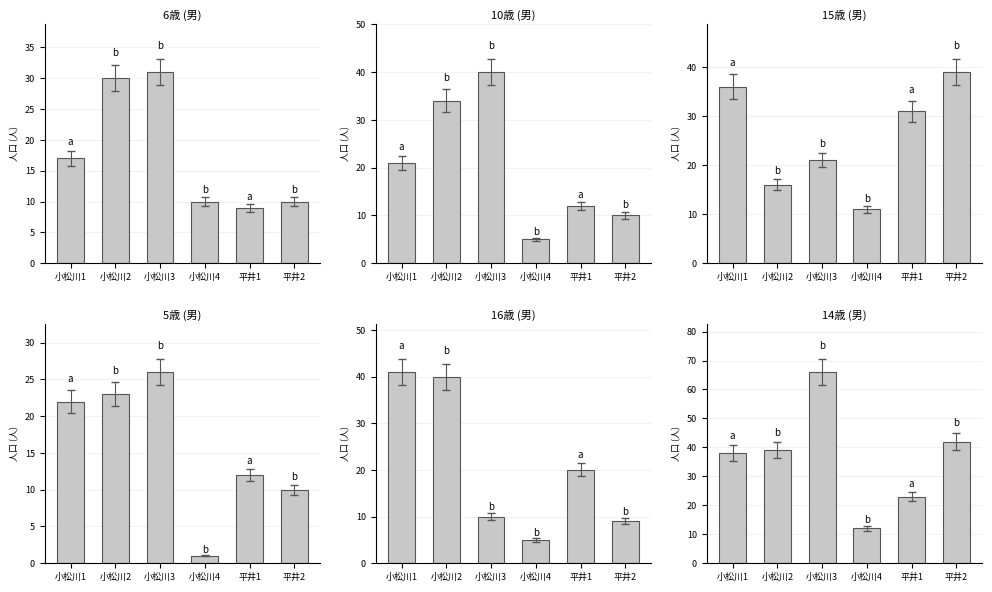

Reading left to right, what are all the values shown in this chart?

6歳 (男): 小松川1=17	小松川2=30	小松川3=31	小松川4=10	平井1=9	平井2=10
10歳 (男): 小松川1=21	小松川2=34	小松川3=40	小松川4=5	平井1=12	平井2=10
15歳 (男): 小松川1=36	小松川2=16	小松川3=21	小松川4=11	平井1=31	平井2=39
5歳 (男): 小松川1=22	小松川2=23	小松川3=26	小松川4=1	平井1=12	平井2=10
16歳 (男): 小松川1=41	小松川2=40	小松川3=10	小松川4=5	平井1=20	平井2=9
14歳 (男): 小松川1=38	小松川2=39	小松川3=66	小松川4=12	平井1=23	平井2=42